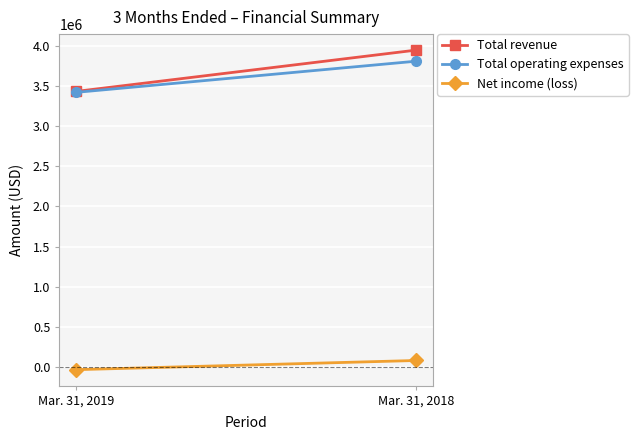

How many distinct data groups are displayed?

3